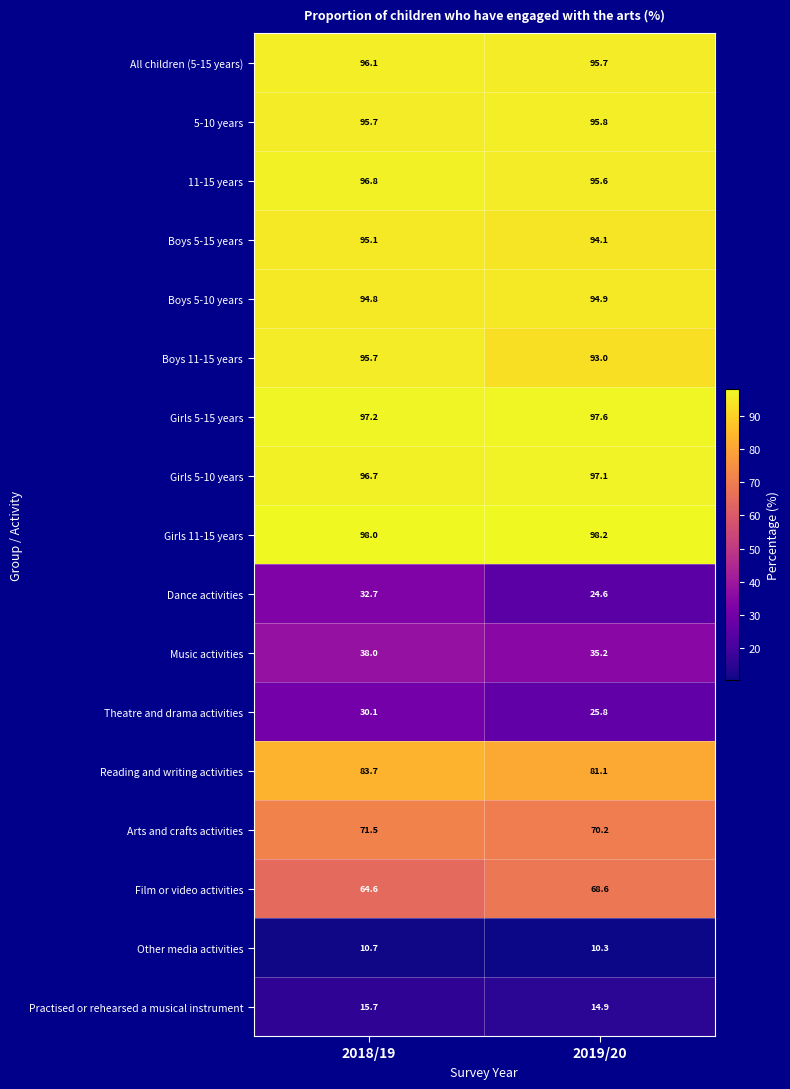

The Girls 5-15 years series shows 97.6 at 2019/20. True or false?

True